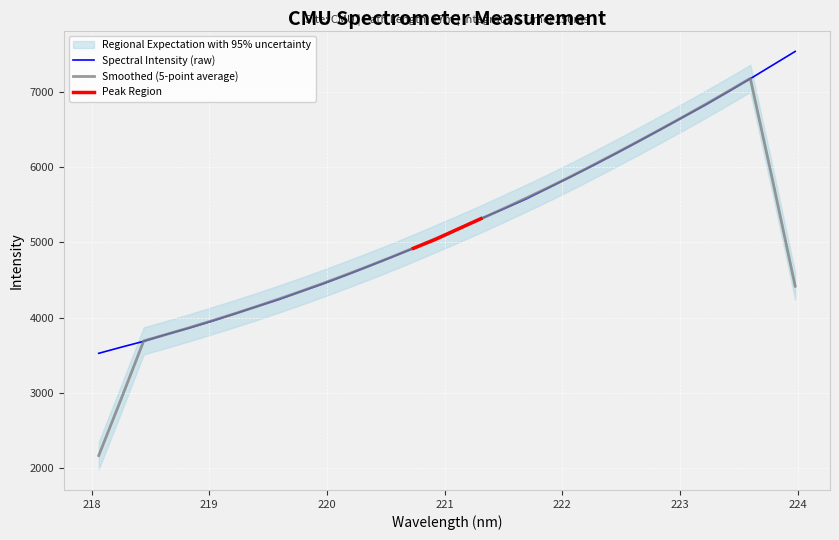

How many values are below 5179?

16